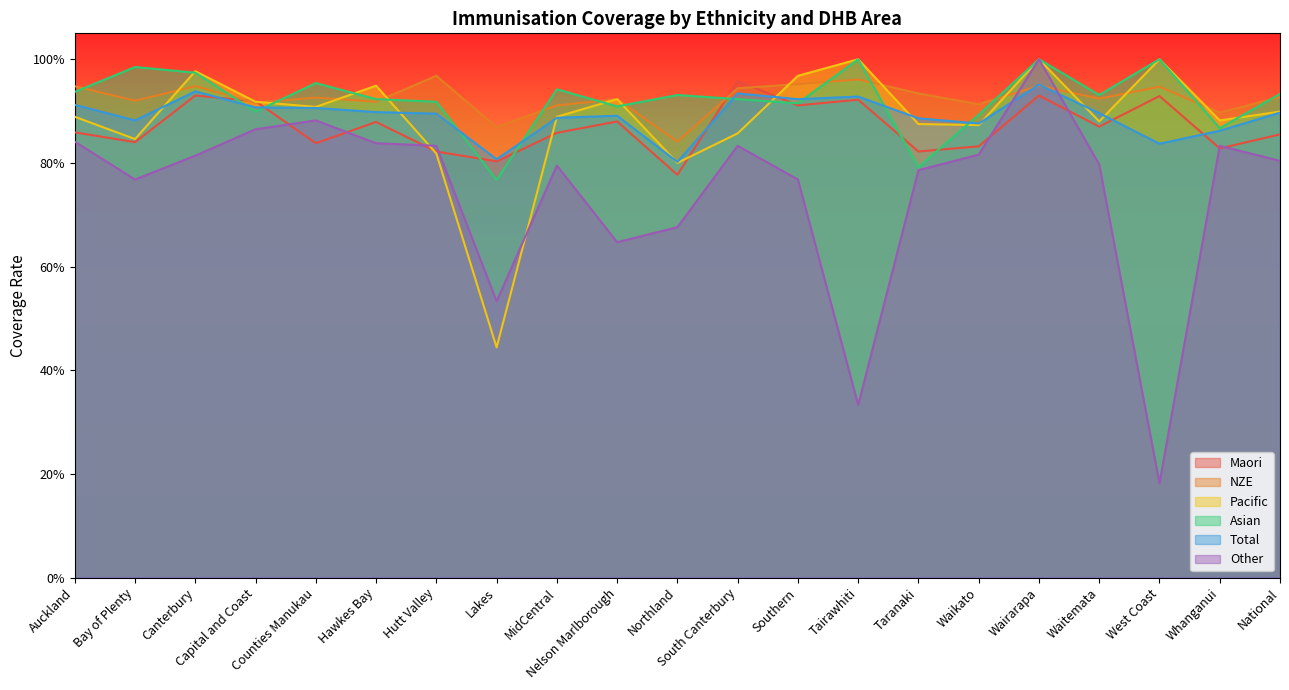

Reading right to left, list all the values displayed in this chart.

Maori: National=0.9	Whanganui=0.8	West Coast=0.9	Waitemata=0.9	Wairarapa=0.9	Waikato=0.8	Taranaki=0.8	Tairawhiti=0.9	Southern=0.9	South Canterbury=1.0	Northland=0.8	Nelson Marlborough=0.9	MidCentral=0.9	Lakes=0.8	Hutt Valley=0.8	Hawkes Bay=0.9	Counties Manukau=0.8	Capital and Coast=0.9	Canterbury=0.9	Bay of Plenty=0.8	Auckland=0.9
NZE: National=0.9	Whanganui=0.9	West Coast=0.9	Waitemata=0.9	Wairarapa=0.9	Waikato=0.9	Taranaki=0.9	Tairawhiti=1.0	Southern=1.0	South Canterbury=0.9	Northland=0.8	Nelson Marlborough=0.9	MidCentral=0.9	Lakes=0.9	Hutt Valley=1.0	Hawkes Bay=0.9	Counties Manukau=0.9	Capital and Coast=0.9	Canterbury=0.9	Bay of Plenty=0.9	Auckland=0.9
Pacific: National=0.9	Whanganui=0.9	West Coast=1.0	Waitemata=0.9	Wairarapa=1.0	Waikato=0.9	Taranaki=0.9	Tairawhiti=1.0	Southern=1.0	South Canterbury=0.9	Northland=0.8	Nelson Marlborough=0.9	MidCentral=0.9	Lakes=0.4	Hutt Valley=0.8	Hawkes Bay=0.9	Counties Manukau=0.9	Capital and Coast=0.9	Canterbury=1.0	Bay of Plenty=0.8	Auckland=0.9
Asian: National=0.9	Whanganui=0.9	West Coast=1.0	Waitemata=0.9	Wairarapa=1.0	Waikato=0.9	Taranaki=0.8	Tairawhiti=1.0	Southern=0.9	South Canterbury=0.9	Northland=0.9	Nelson Marlborough=0.9	MidCentral=0.9	Lakes=0.8	Hutt Valley=0.9	Hawkes Bay=0.9	Counties Manukau=1.0	Capital and Coast=0.9	Canterbury=1.0	Bay of Plenty=1.0	Auckland=0.9
Total: National=0.9	Whanganui=0.9	West Coast=0.8	Waitemata=0.9	Wairarapa=1.0	Waikato=0.9	Taranaki=0.9	Tairawhiti=0.9	Southern=0.9	South Canterbury=0.9	Northland=0.8	Nelson Marlborough=0.9	MidCentral=0.9	Lakes=0.8	Hutt Valley=0.9	Hawkes Bay=0.9	Counties Manukau=0.9	Capital and Coast=0.9	Canterbury=0.9	Bay of Plenty=0.9	Auckland=0.9
Other: National=0.8	Whanganui=0.8	West Coast=0.2	Waitemata=0.8	Wairarapa=1.0	Waikato=0.8	Taranaki=0.8	Tairawhiti=0.3	Southern=0.8	South Canterbury=0.8	Northland=0.7	Nelson Marlborough=0.6	MidCentral=0.8	Lakes=0.5	Hutt Valley=0.8	Hawkes Bay=0.8	Counties Manukau=0.9	Capital and Coast=0.9	Canterbury=0.8	Bay of Plenty=0.8	Auckland=0.8